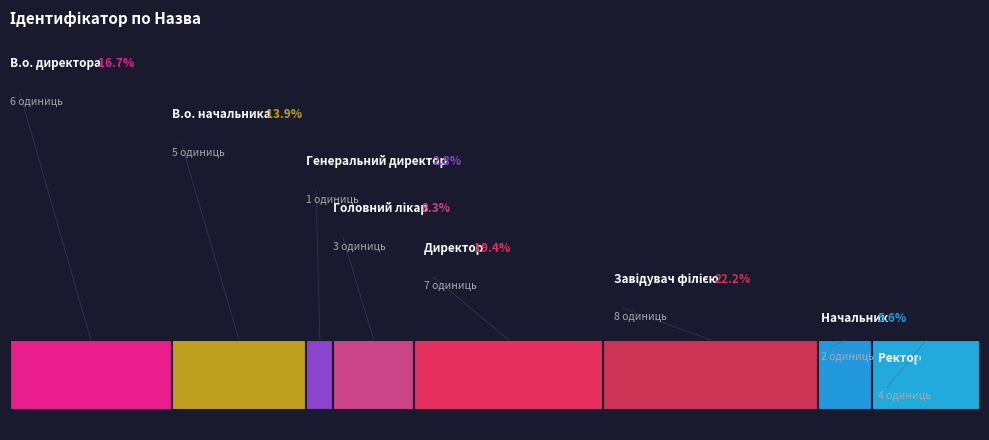

Between В.о. начальника and Директор, which is larger?

Директор